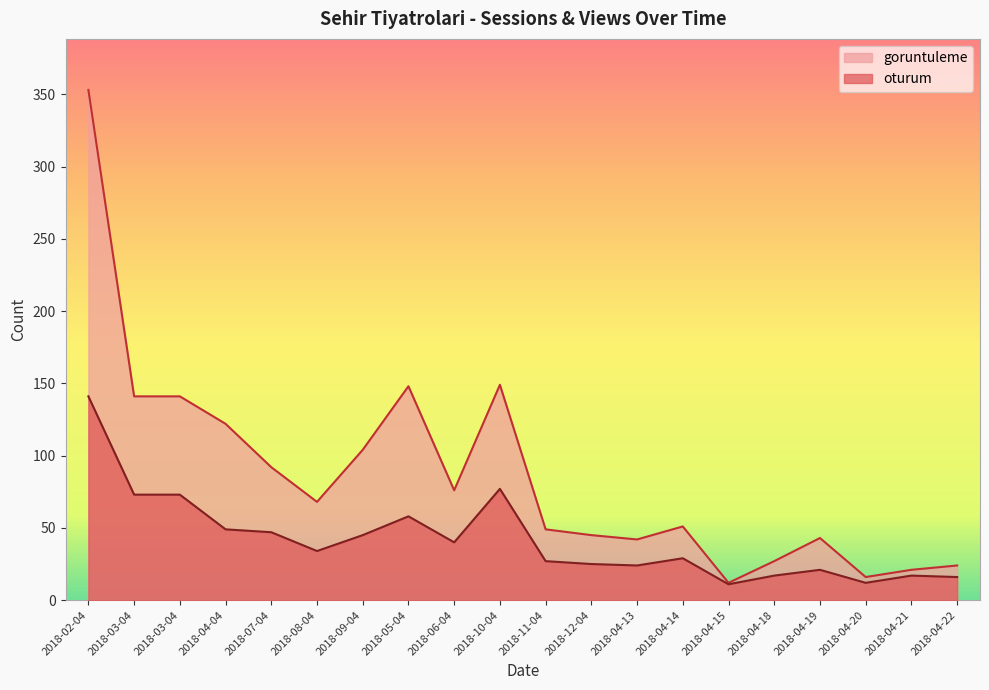

Count the number of data series in this chart.

2